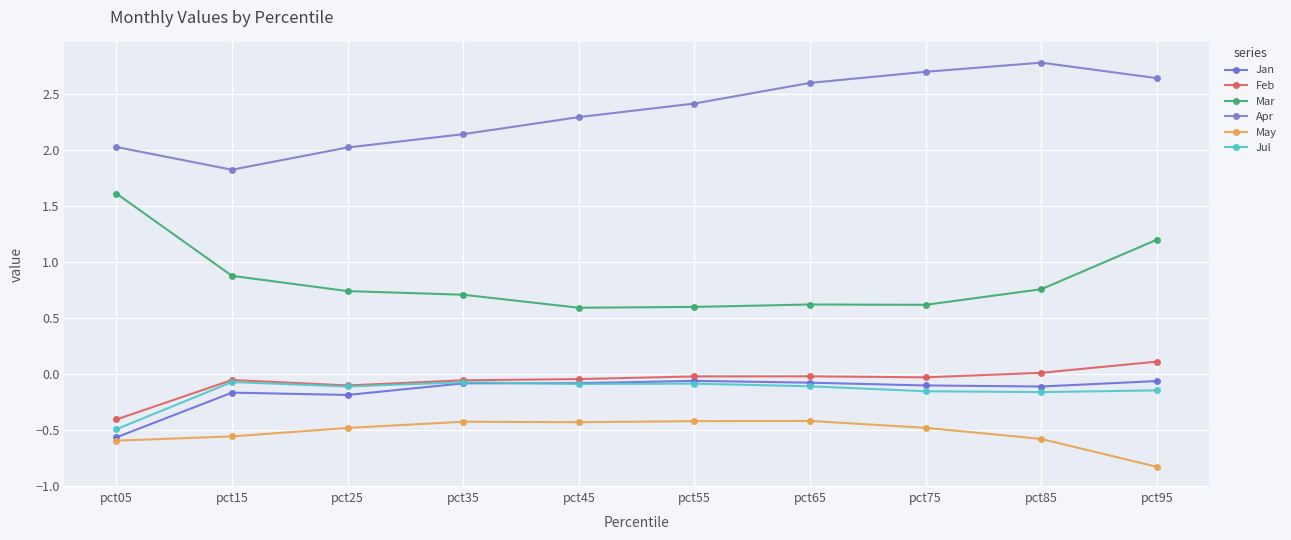

True or false: Jul and May cross at least once.

False